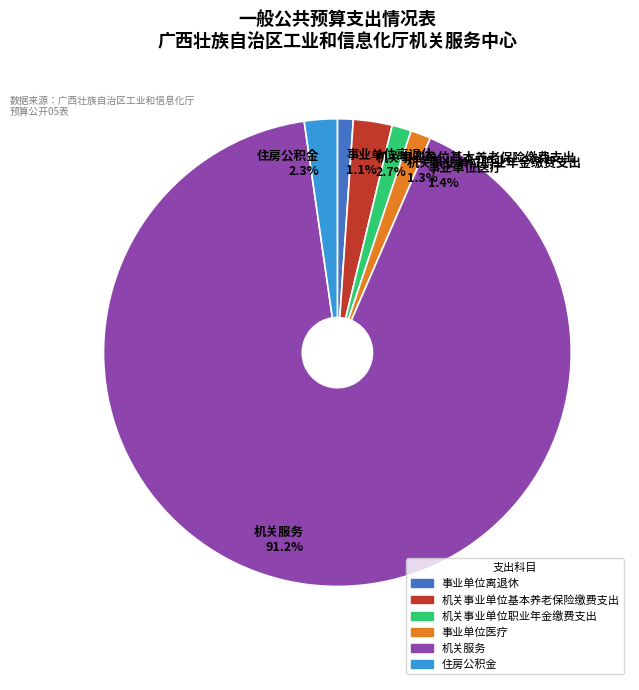

Is there a majority slice in this chart?

Yes